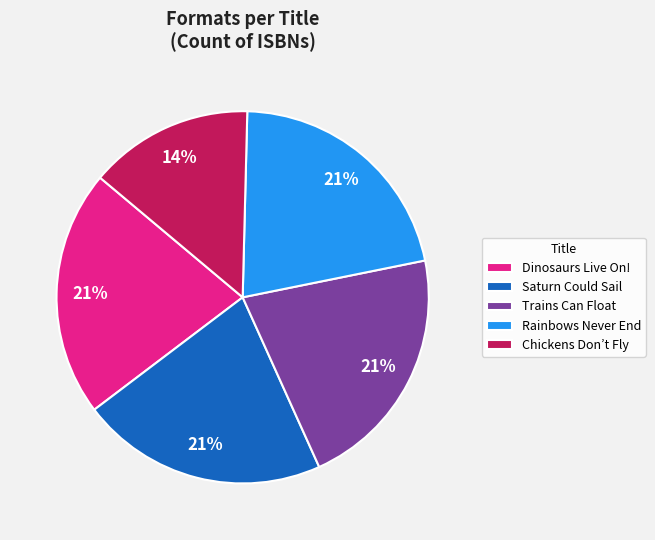

To the nearest percent, what portion does Chickens Don’t Fly represent?

14%